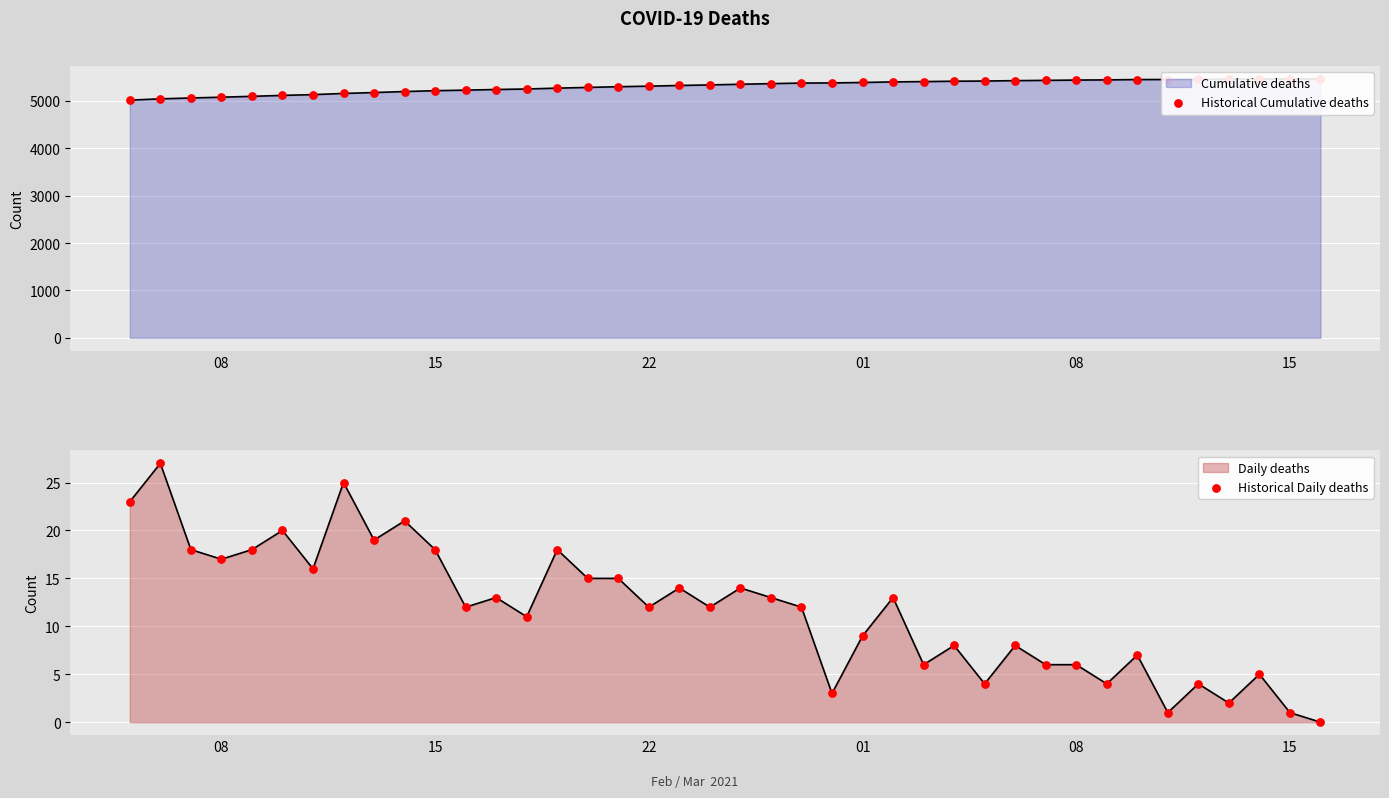

Which series has the widest spread of Y values?

Historical Cumulative deaths